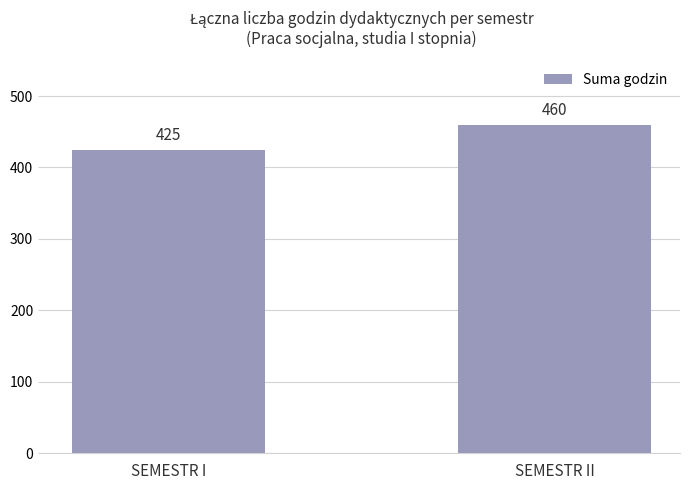

Reading left to right, list all the values displayed in this chart.

425	460